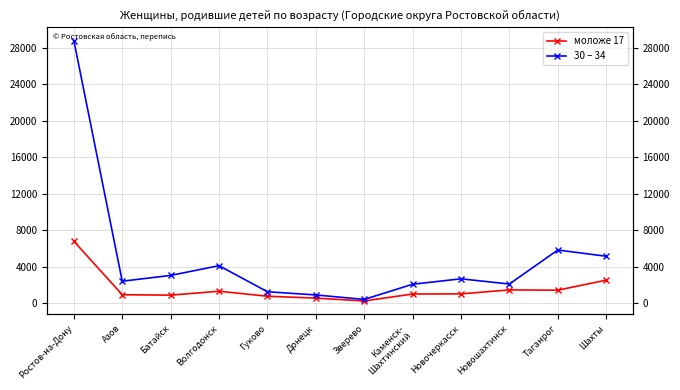

What is the difference between the maximum and minimum values in the моложе 17 series?

6539